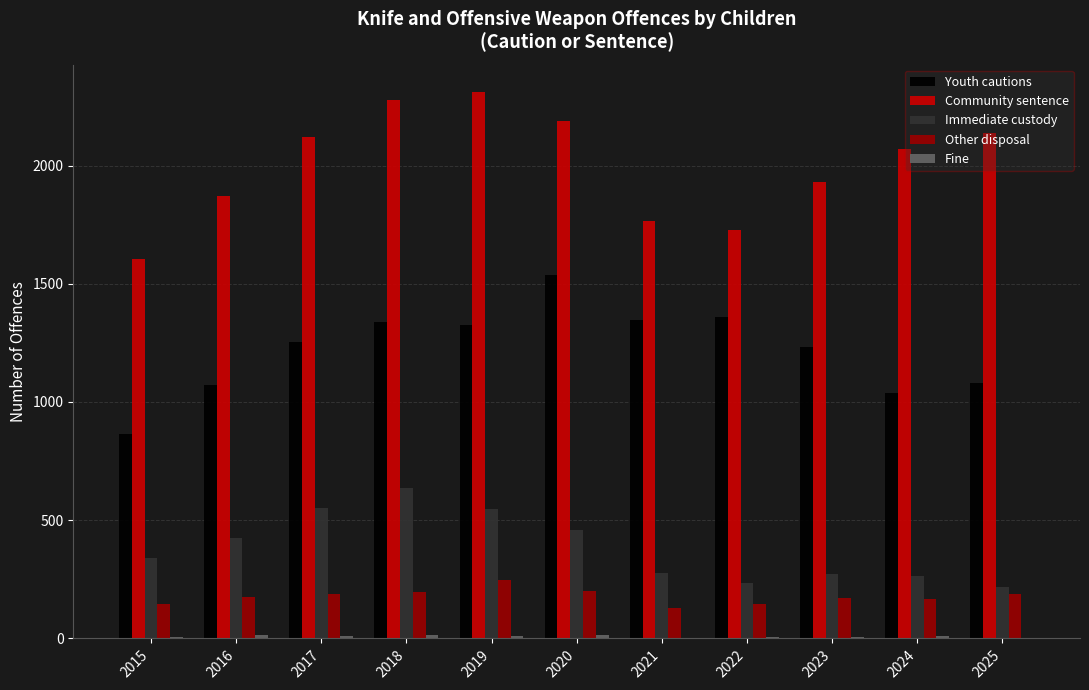

At which label does Youth cautions reach its peak?

2020